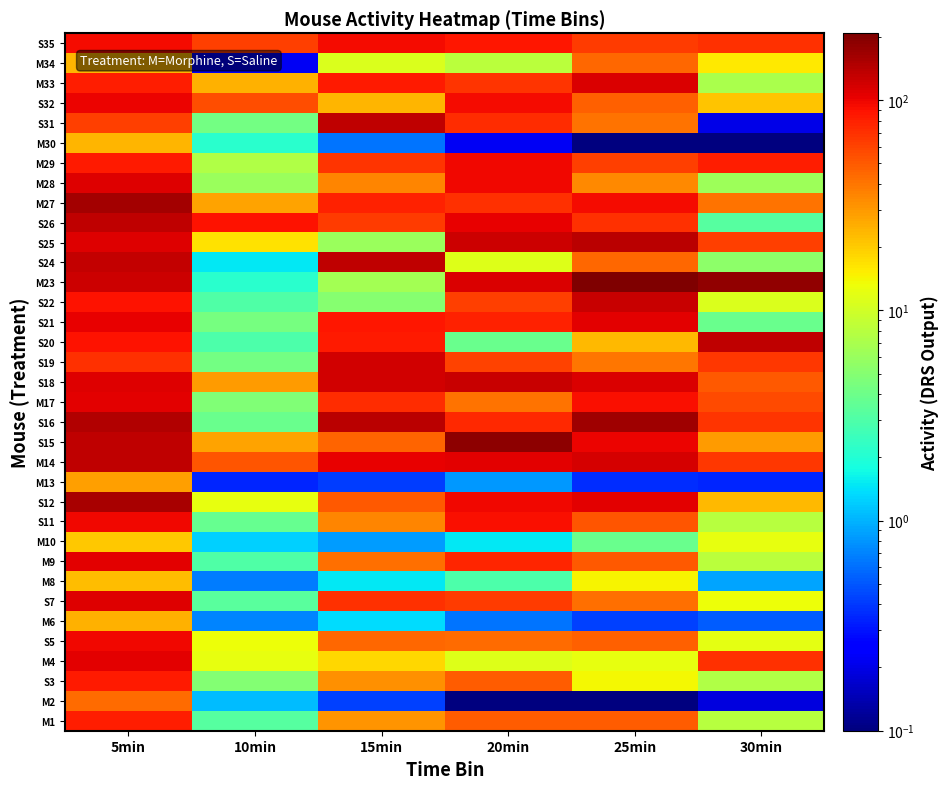

At which category is the sum across all series the highest?

5min